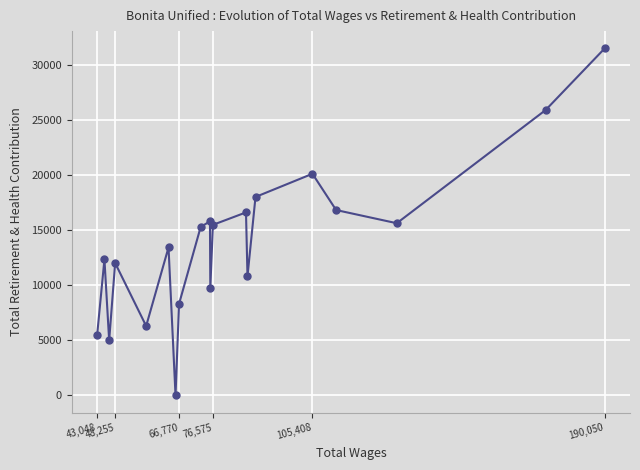

True or false: the data has more than 1 interior local peaks.

True